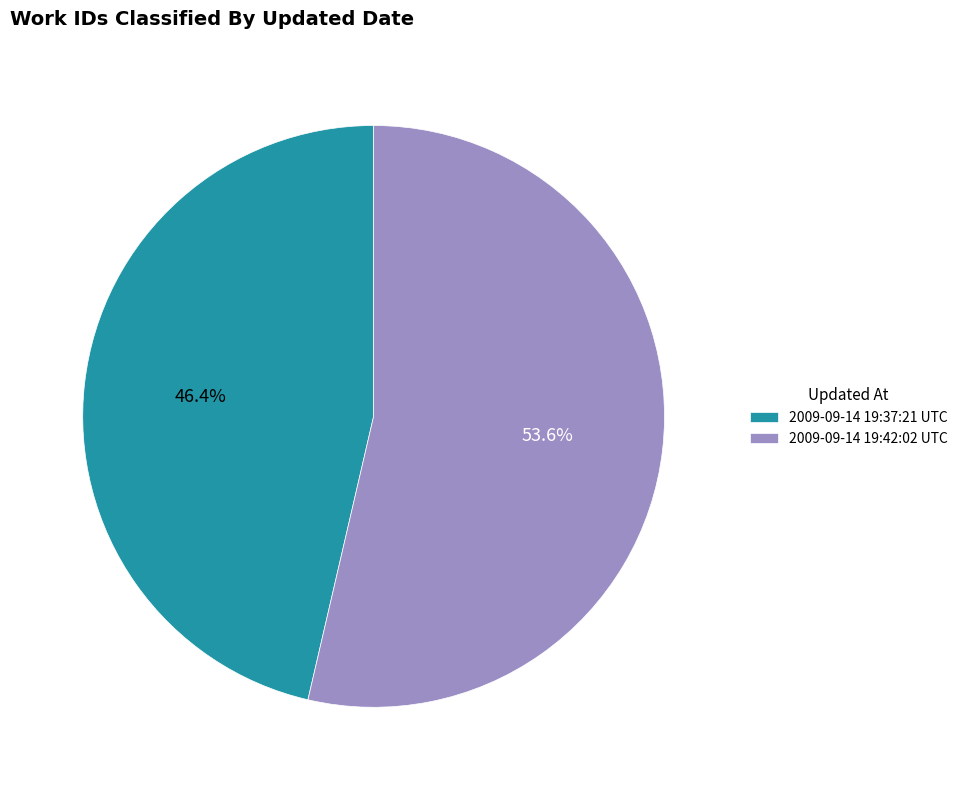

How many slices are in this pie chart?

2